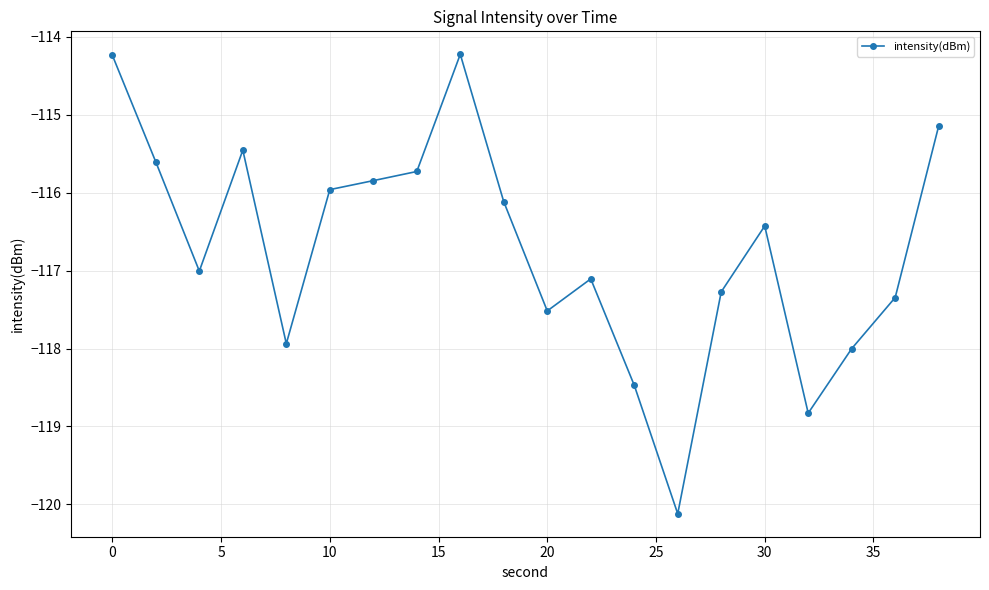

What is the smallest value displayed?

-120.1